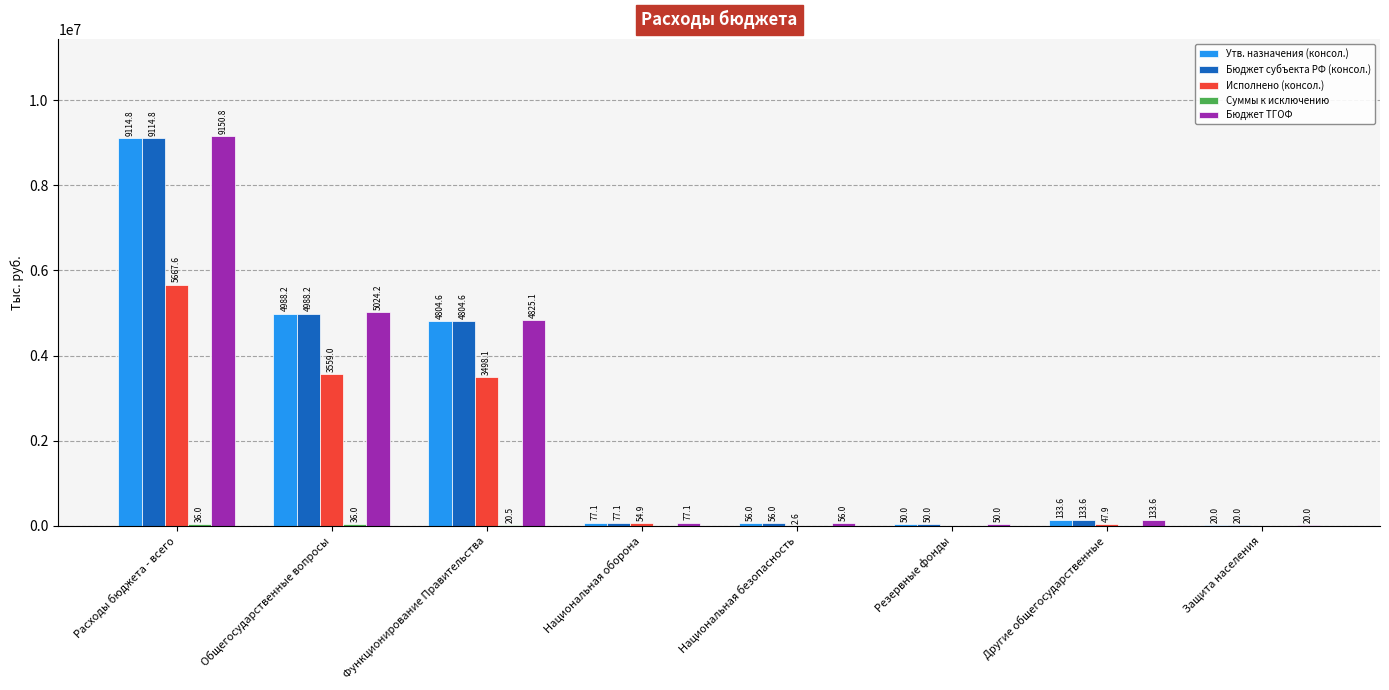

What is the sum of all Суммы к исключению values?

92500.0